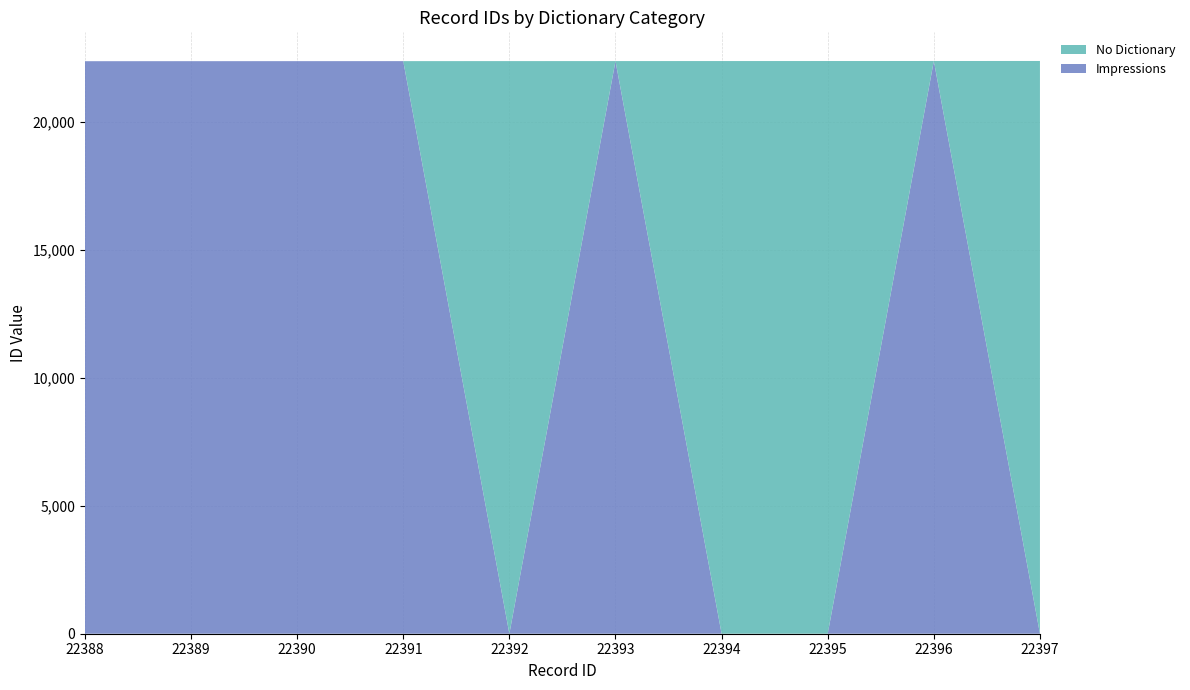

Reading left to right, transcribe all the data shown in this chart.

Impressions: 22388=22388	22389=22389	22390=22390	22391=22391	22392=0	22393=22393	22394=0	22395=0	22396=22396	22397=0
No Dictionary: 22388=0	22389=0	22390=0	22391=0	22392=22392	22393=0	22394=22394	22395=22395	22396=0	22397=22397